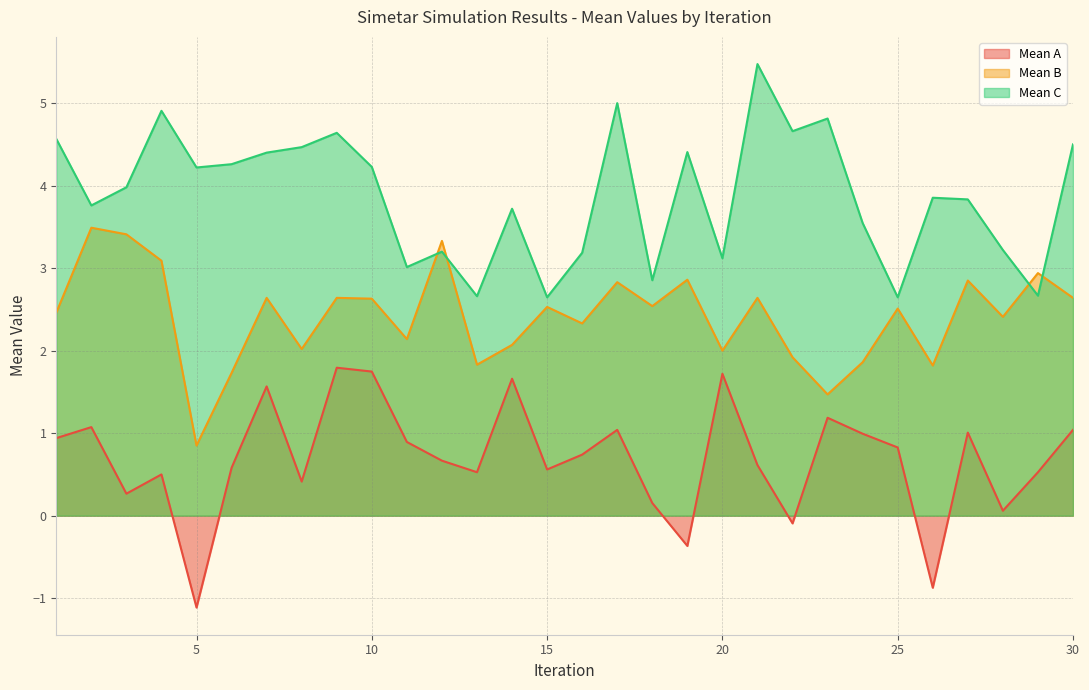

Which series has the largest total across all categories?

Mean C